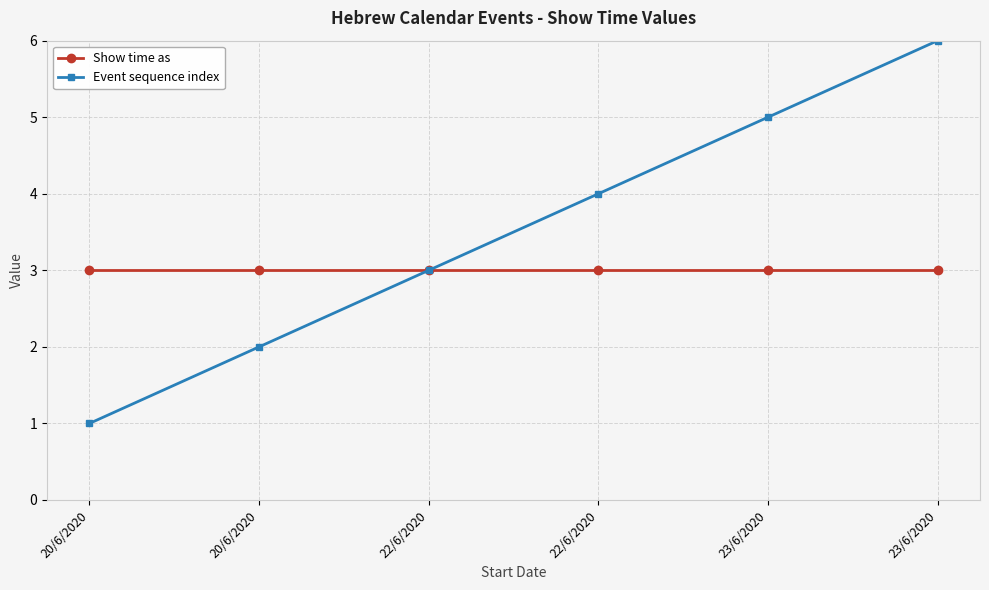

True or false: Show time as and Event sequence index cross at least once.

False